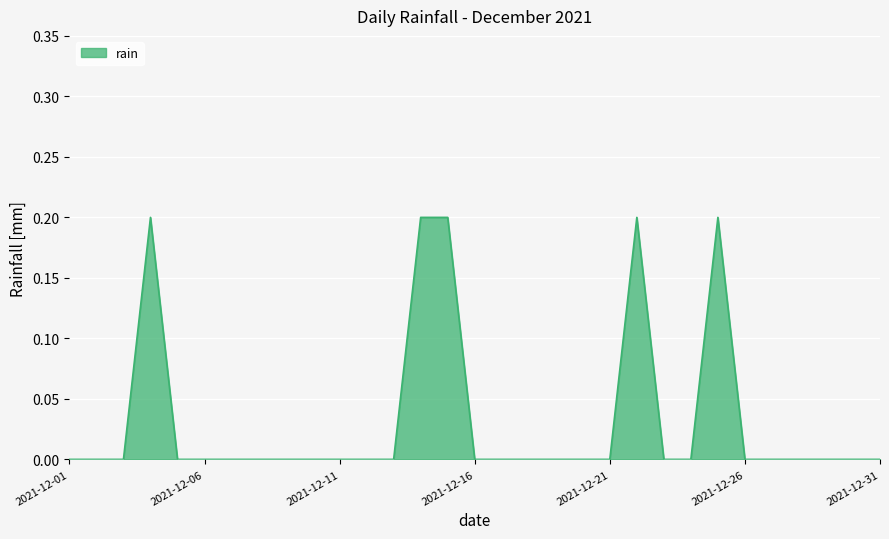

What is the value of the 25th point from the left?

0.2